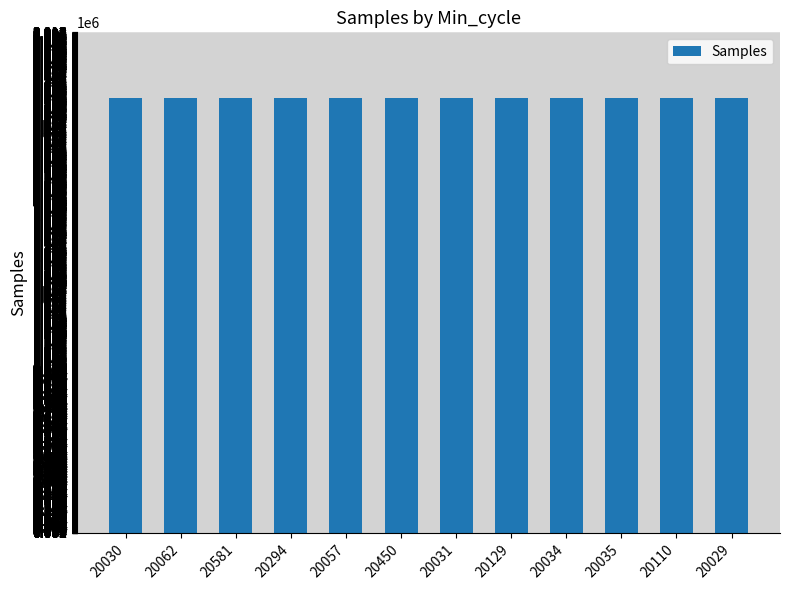

What is the difference between the maximum and minimum values?

4358.0